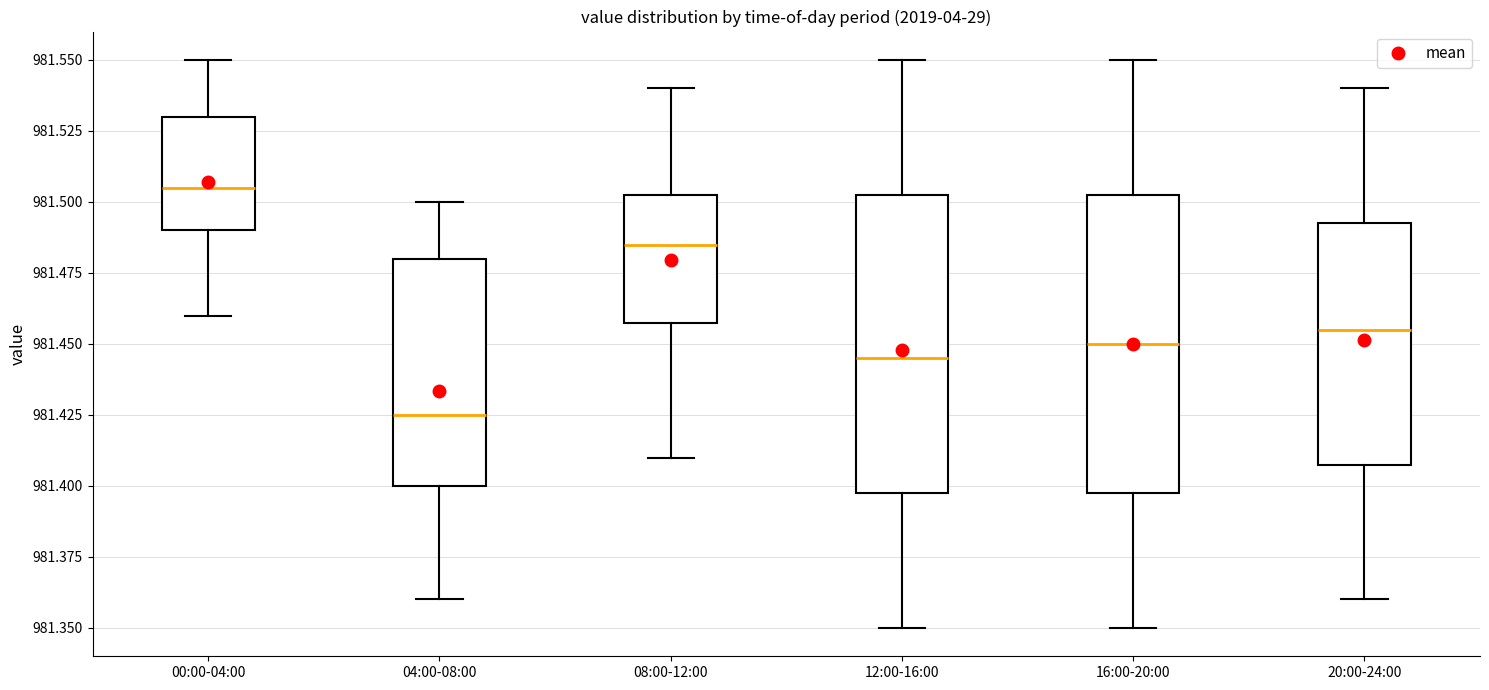

Reading left to right, transcribe this box plot: for each box, give where its median line is, the range the box spans, and where its two whiskers end, as read against the y-axis. The values are not printed on the chart, so give them approximately, as read against the axis.

00:00-04:00: median 981.505, box 981.490 to 981.530, whiskers 981.460 to 981.550
04:00-08:00: median 981.425, box 981.400 to 981.480, whiskers 981.360 to 981.500
08:00-12:00: median 981.485, box 981.460 to 981.505, whiskers 981.410 to 981.540
12:00-16:00: median 981.445, box 981.400 to 981.505, whiskers 981.350 to 981.550
16:00-20:00: median 981.450, box 981.400 to 981.505, whiskers 981.350 to 981.550
20:00-24:00: median 981.455, box 981.410 to 981.495, whiskers 981.360 to 981.540